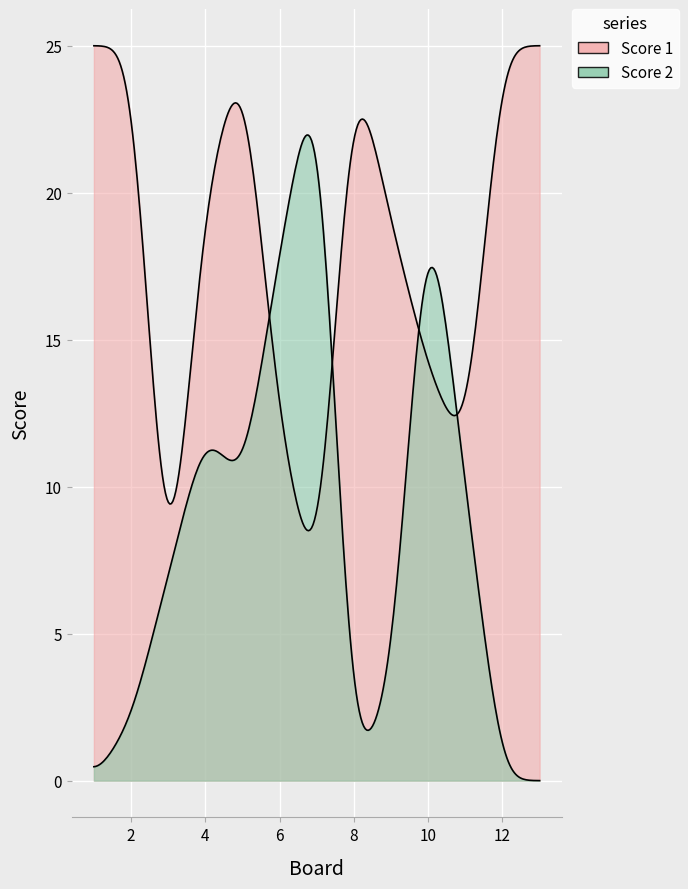

Which series has the widest spread of values?

Score 2